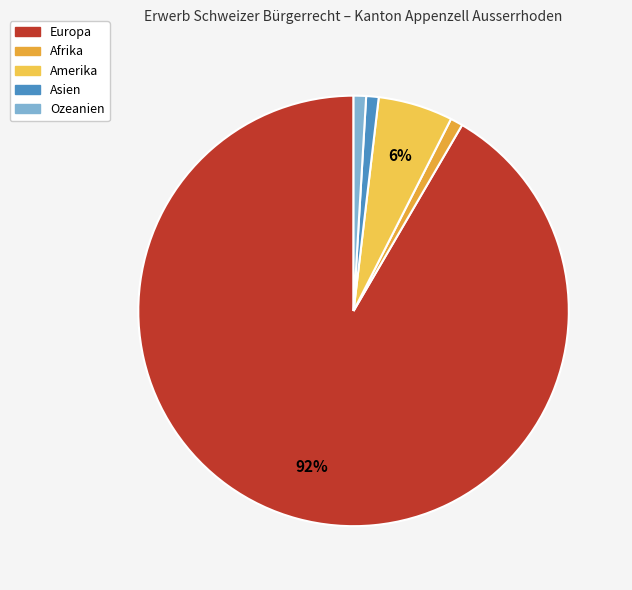

What percentage is the Asien slice, to the nearest percent?

1%